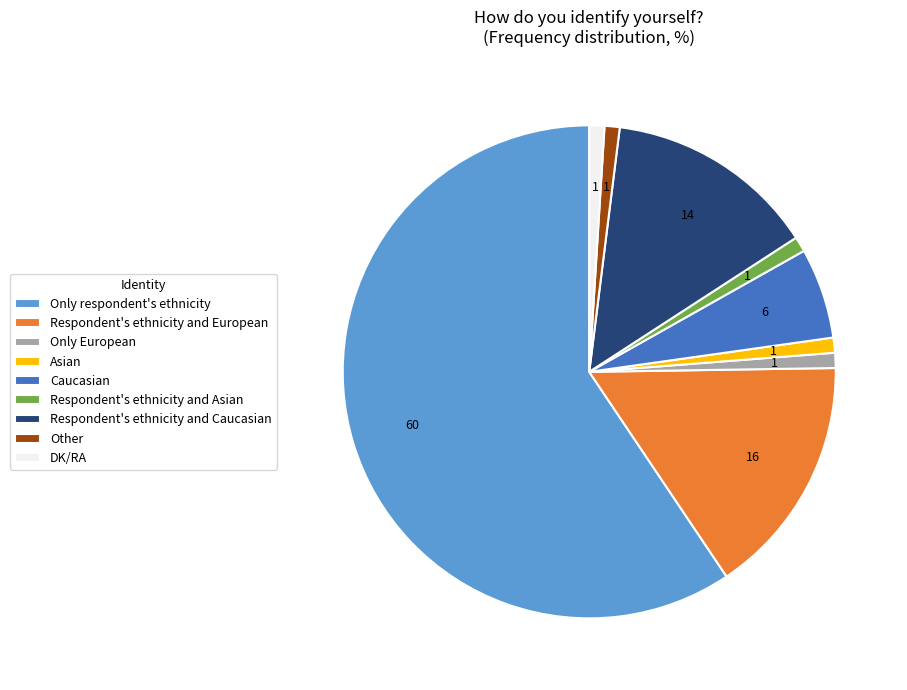

Is there a majority slice in this chart?

Yes